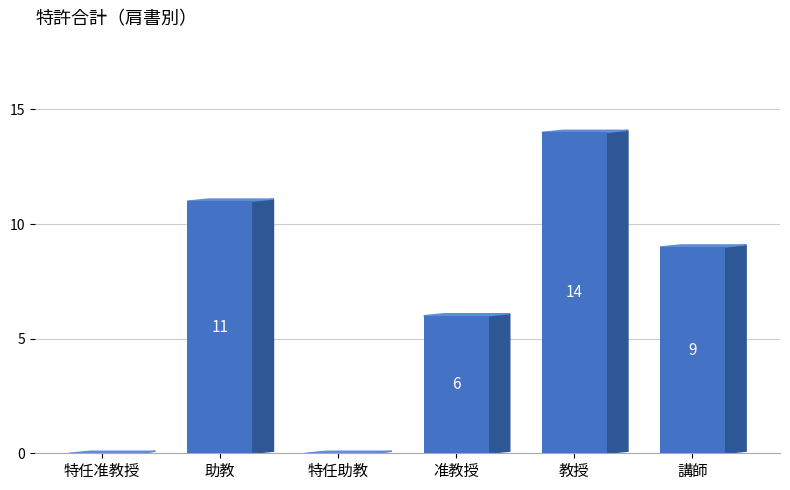

Which category has the highest value across all series?

教授